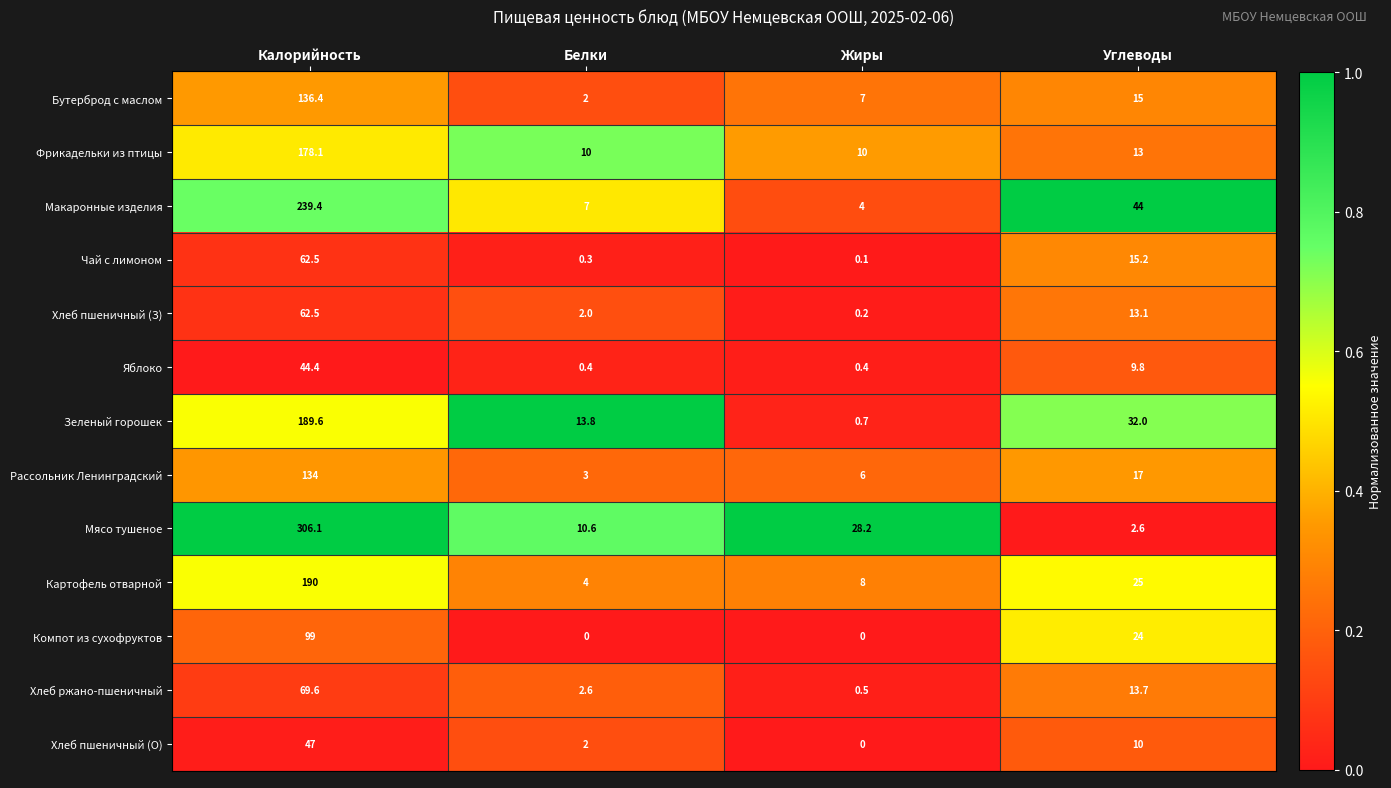

Where does the Хлеб пшеничный (О) series first go above 10?

Калорийность